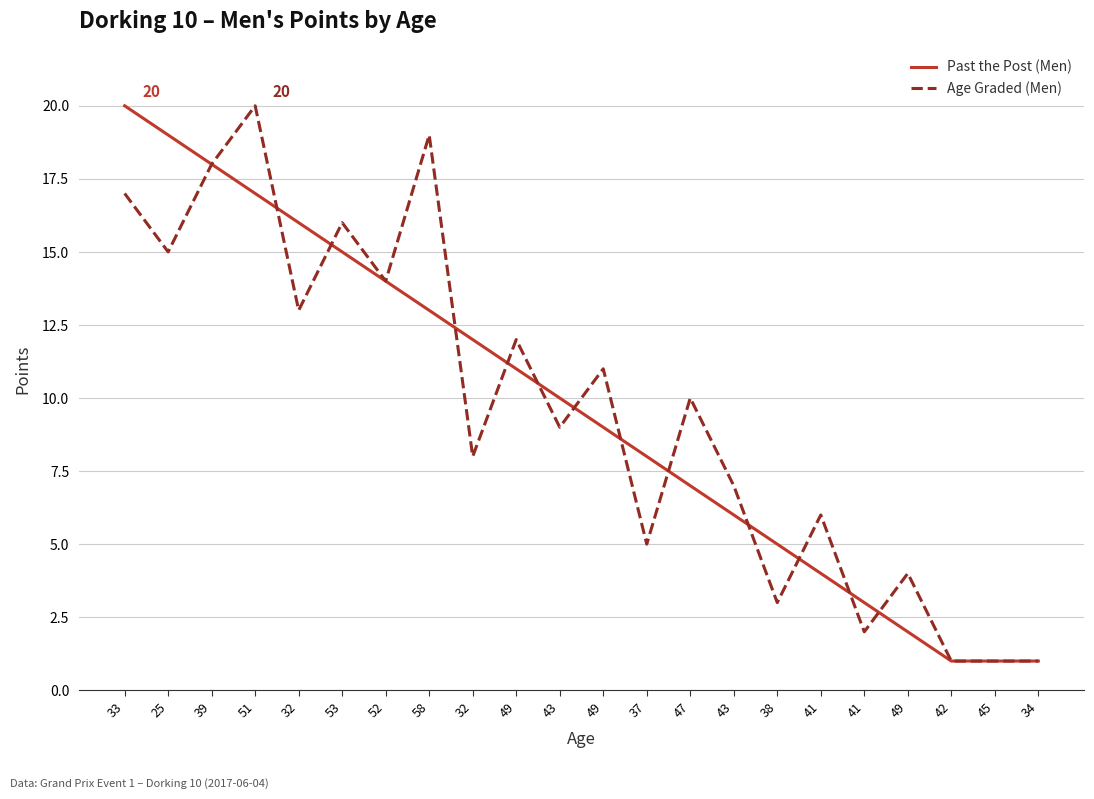

What is the difference between the Age Graded (Men) values at 49 and 43?

4